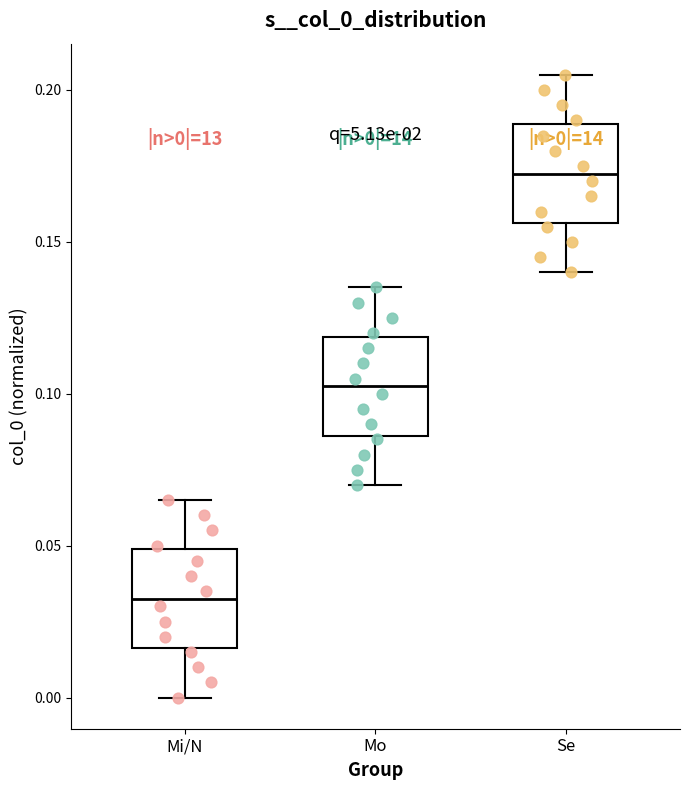

Which box has the highest median line?

Se